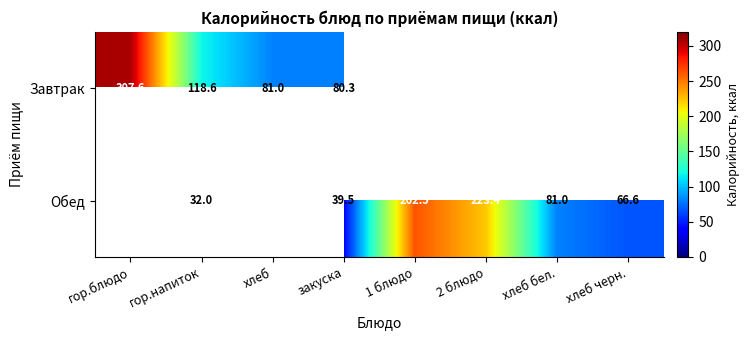

Count the number of categories in the chart.

8